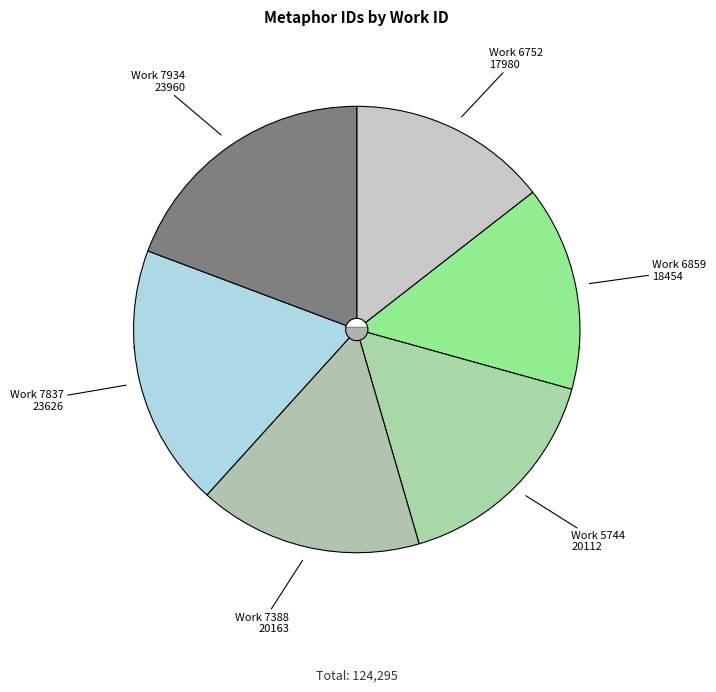

To the nearest percent, what percentage of the pie is 7837?

19%